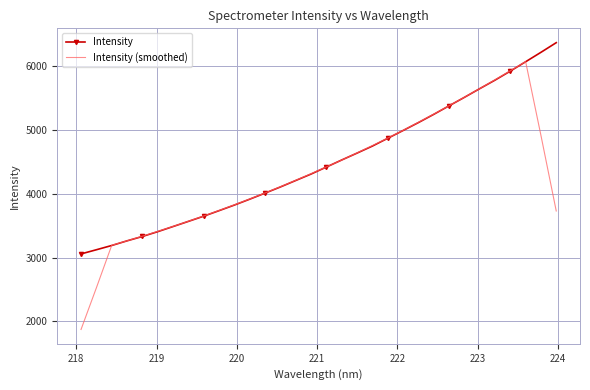

Which series has the largest range (max minus min)?

Intensity (smoothed)